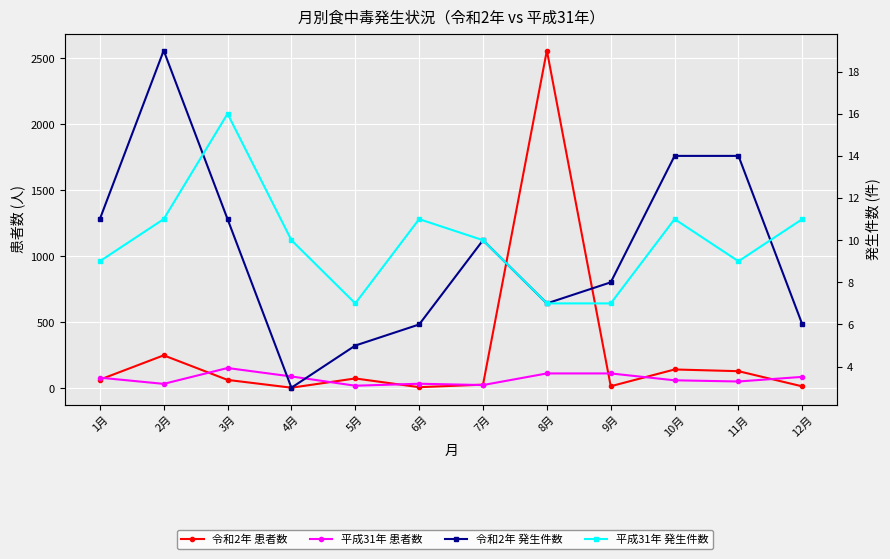

True or false: 平成31年 患者数 and 平成31年 発生件数 intersect in this chart.

False